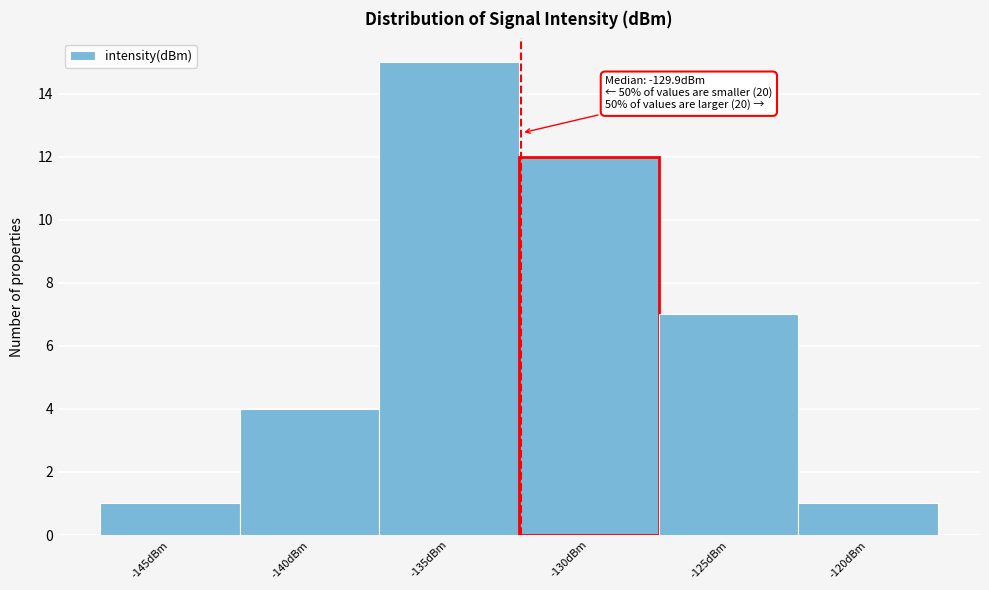

Reading left to right, extract all data points from this chart.

1	4	15	12	7	1